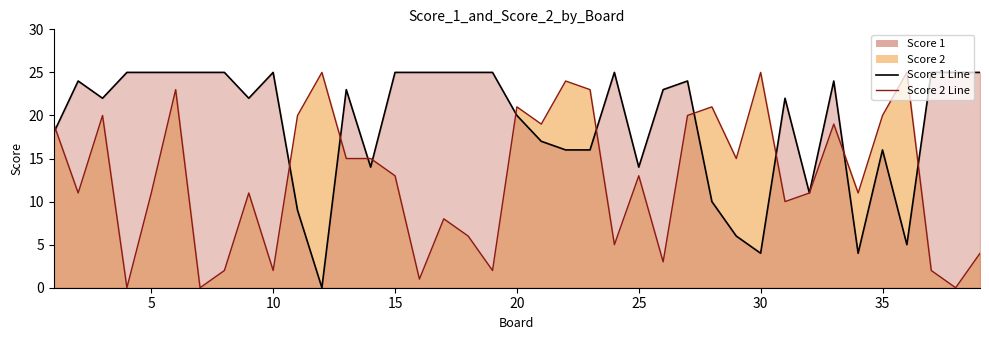

The value of Score 2 Line at 20 is 10. True or false?

False